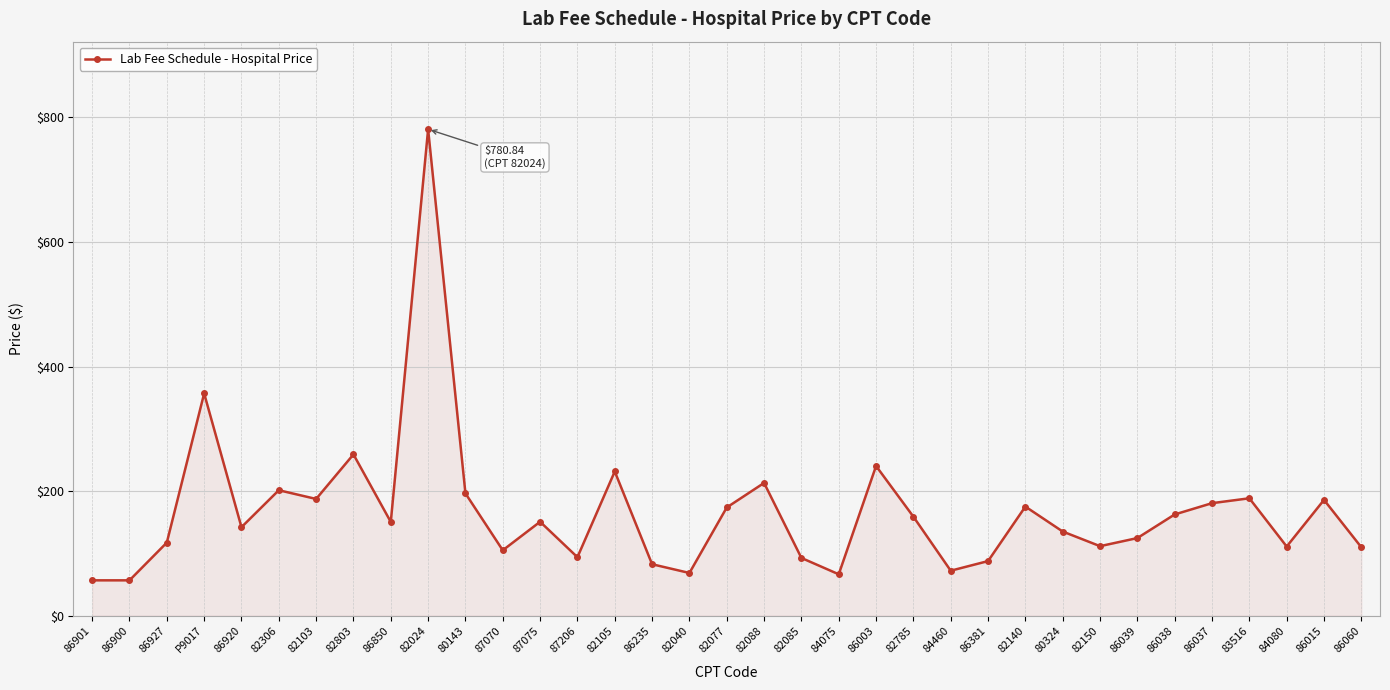

Approximately how many times larger is the value at 87075 compared to 87206?

1.6